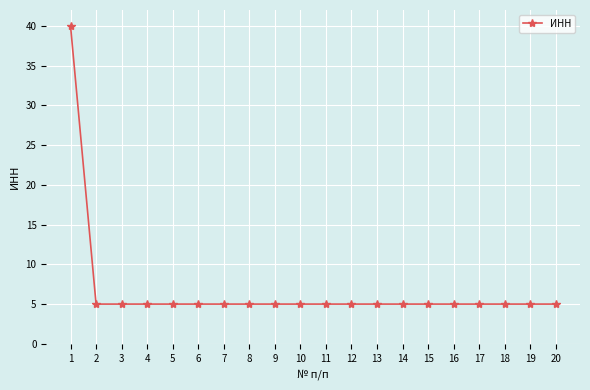

What is the value of the 7th point from the left?

5.0